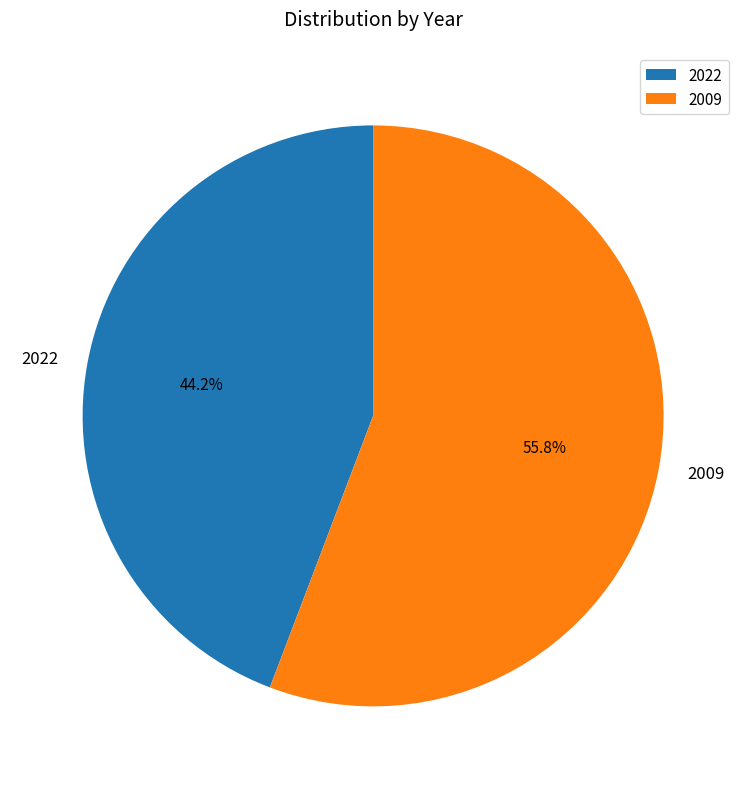

To the nearest percent, what percentage of the pie is 2022?

44%